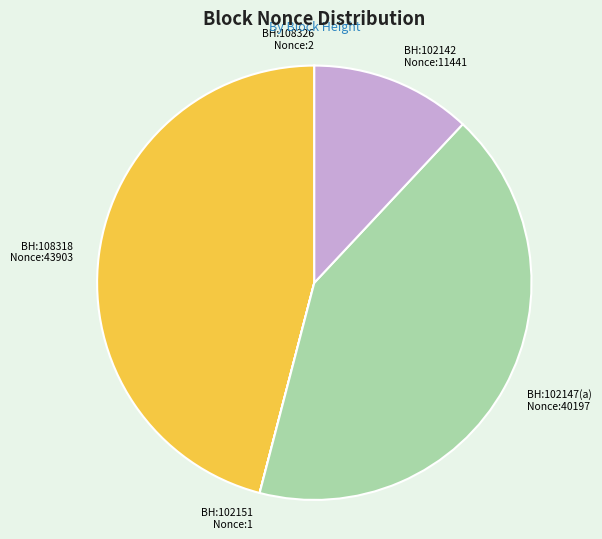

Which slice is the largest?

BH:108318 Nonce:43903